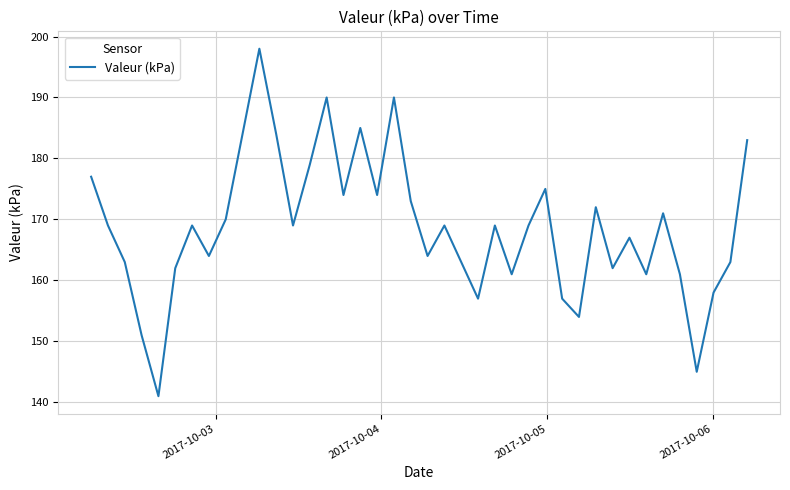

Does the chart display data point markers on the line(s)?

No